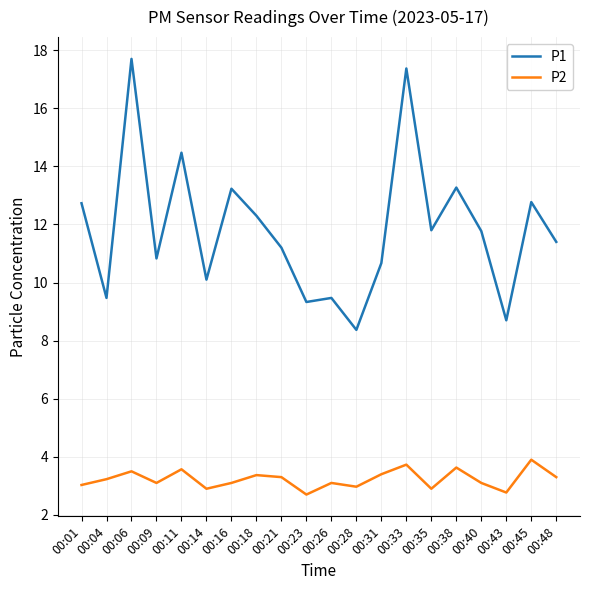

Between 00:23 and 00:43, which series saw the biggest shift?

P1